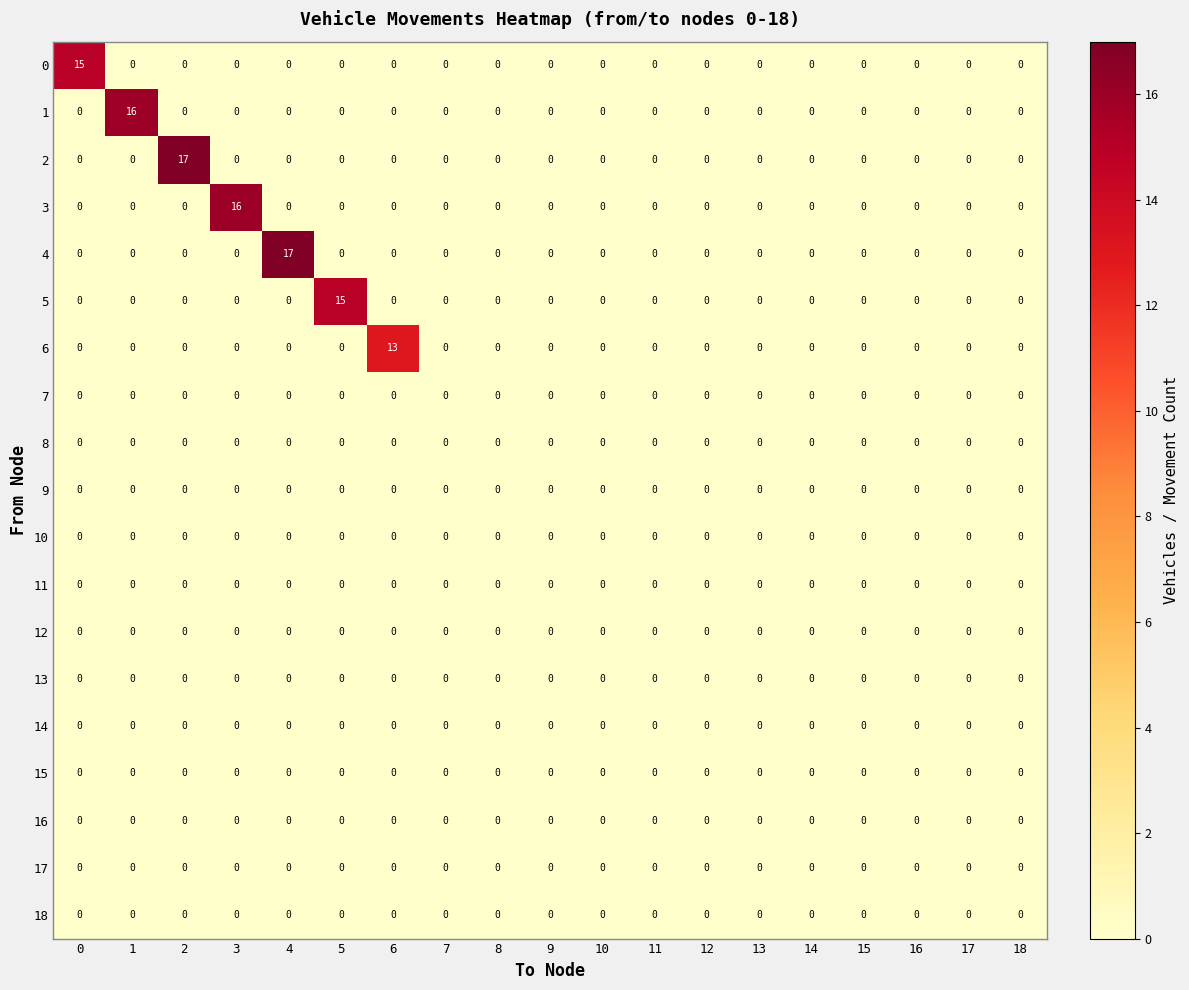

True or false: 2 has a value of 0 at 7.

True